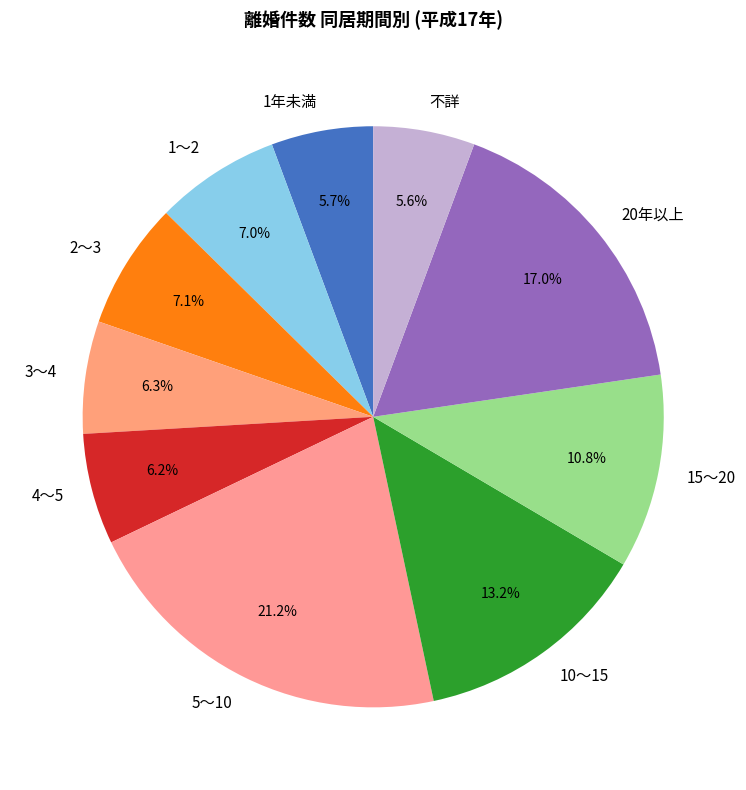

What percentage do 20年以上 and 15～20 together represent?

27.8%